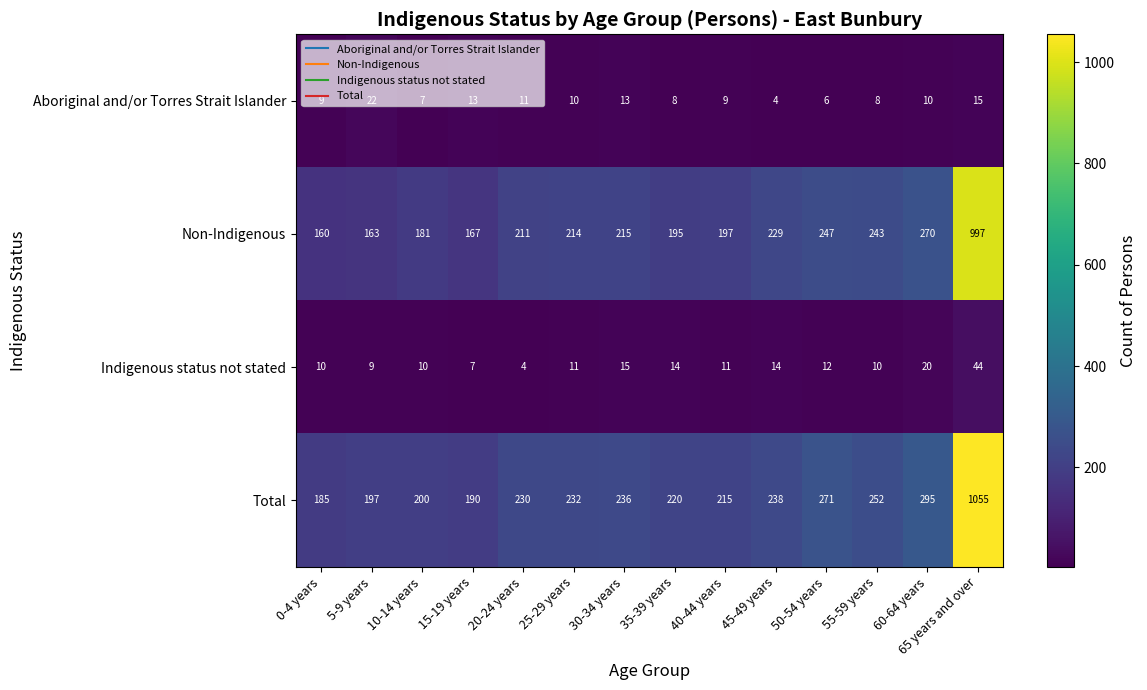

What is the maximum value for Total?

1055